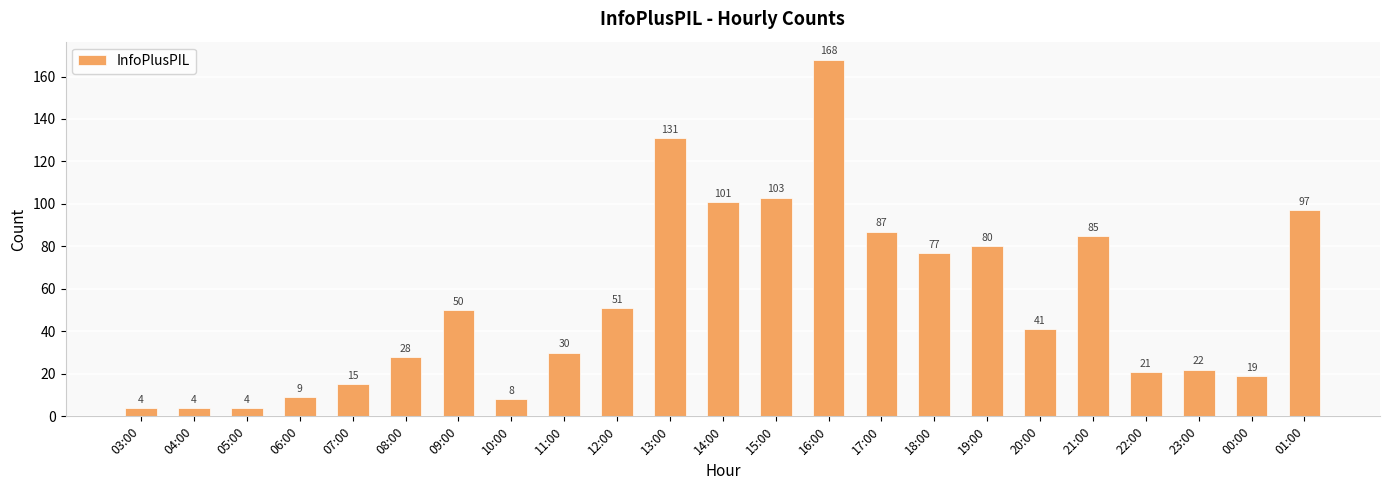

How many bars are there in total?

23